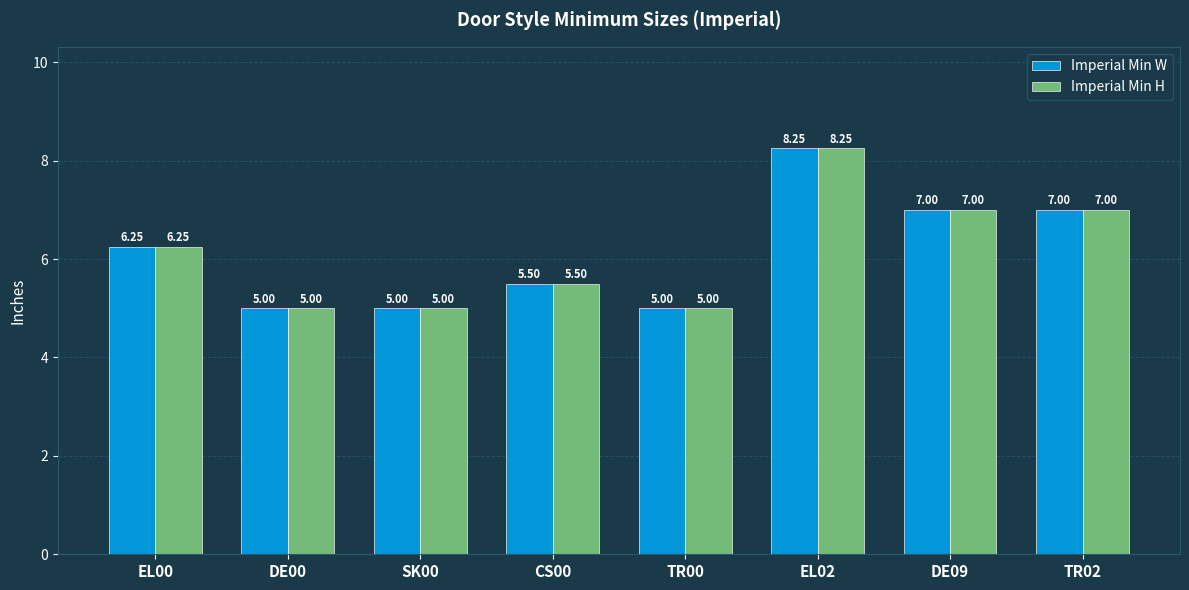

What is the sum of all Imperial Min H values?

49.0